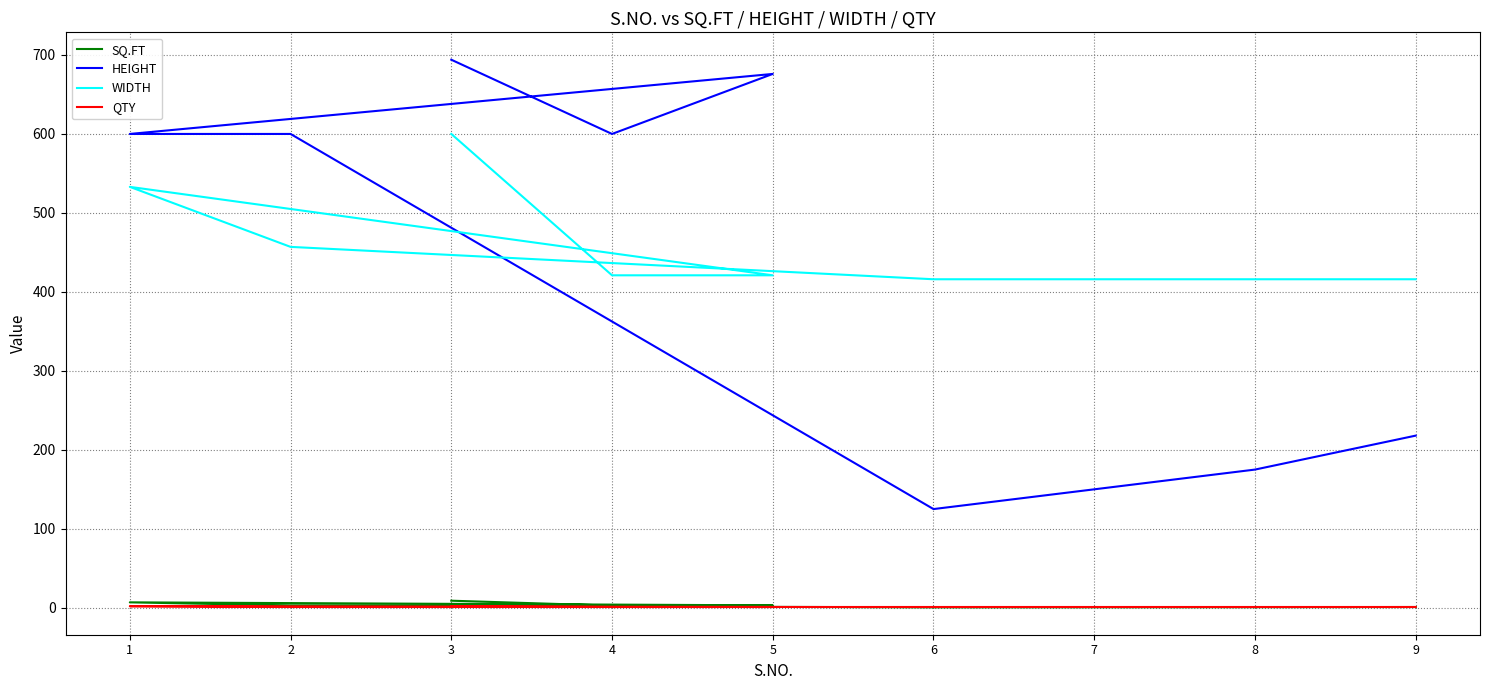

Between 5 and 2, which series saw the biggest shift?

HEIGHT